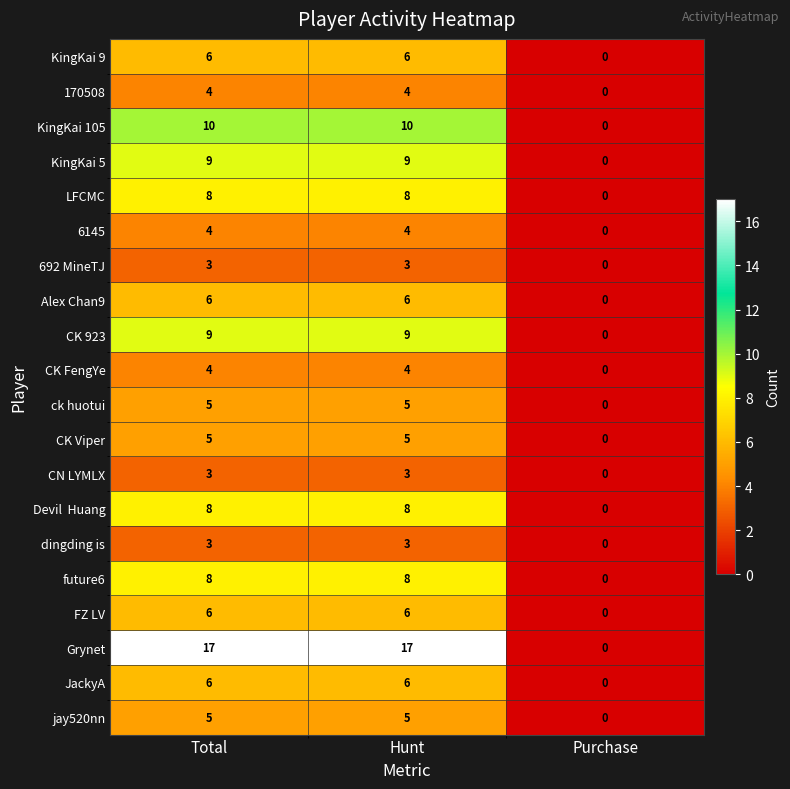

What is the sum of the dingding is values at Total and Purchase?

3